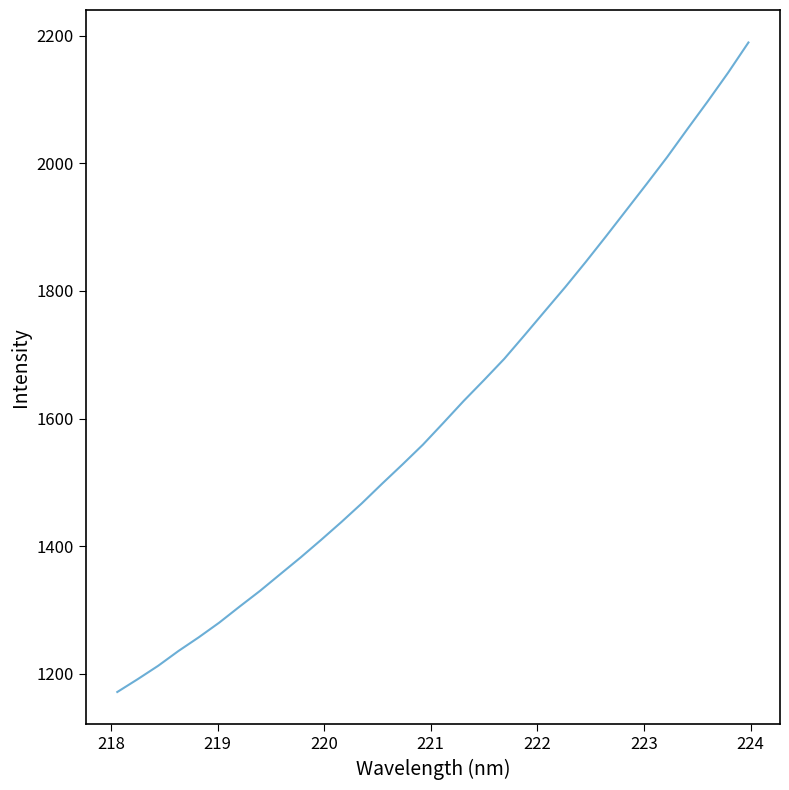

What is the greatest value displayed?

2189.4